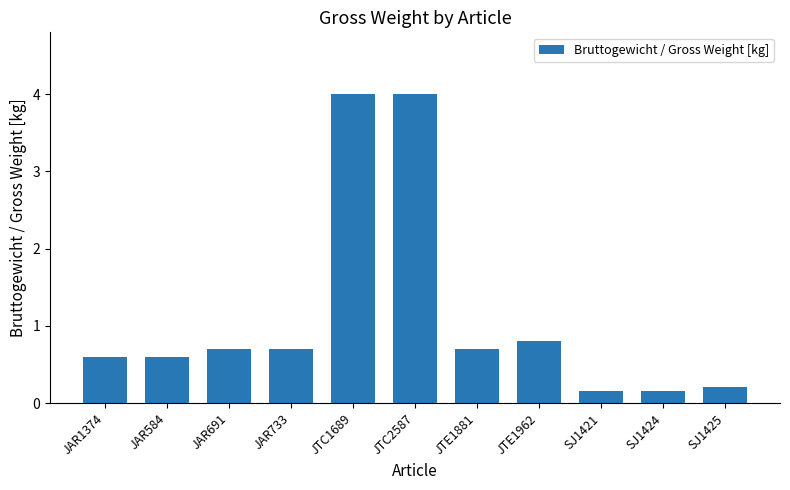

What is the difference between the values at SJ1425 and JTE1962?

0.6